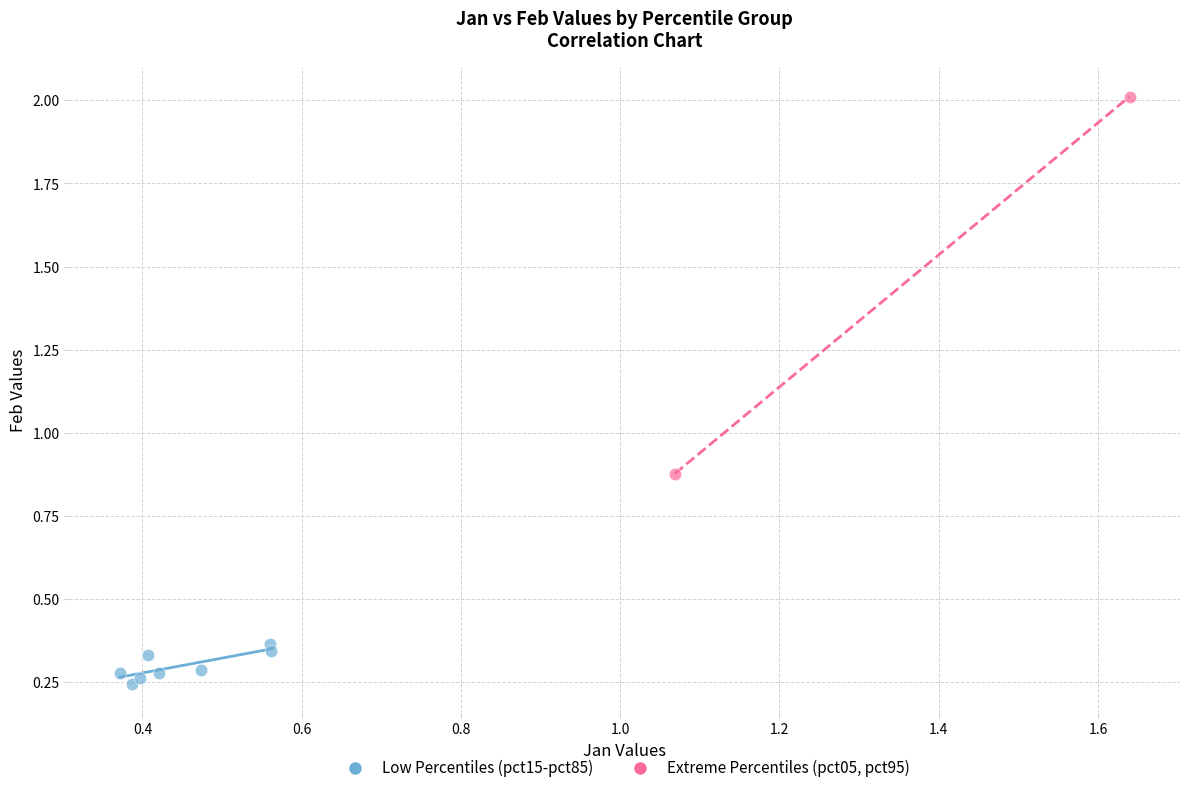

Which series has the widest spread of Y values?

Extreme Percentiles (pct05, pct95)